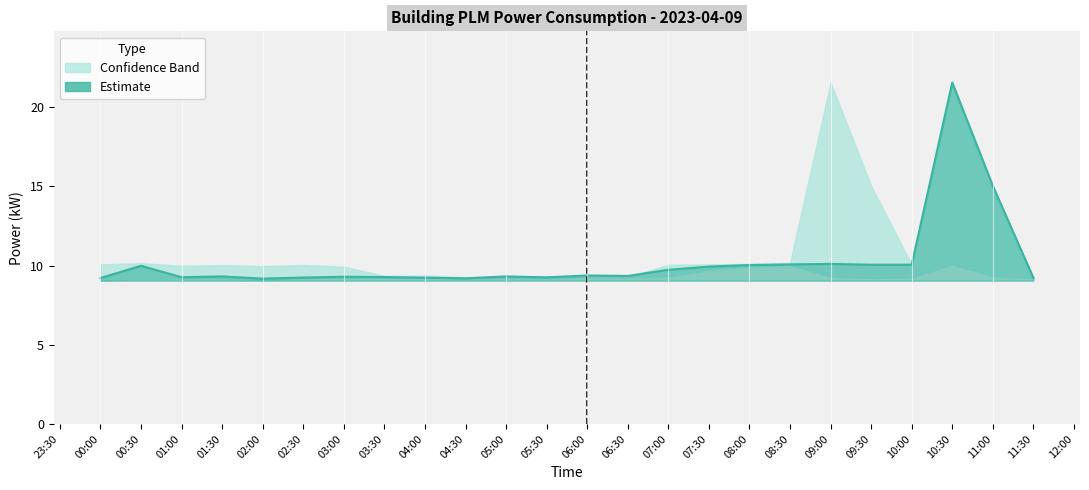

What is the label of the 4th point from the right?

10:00